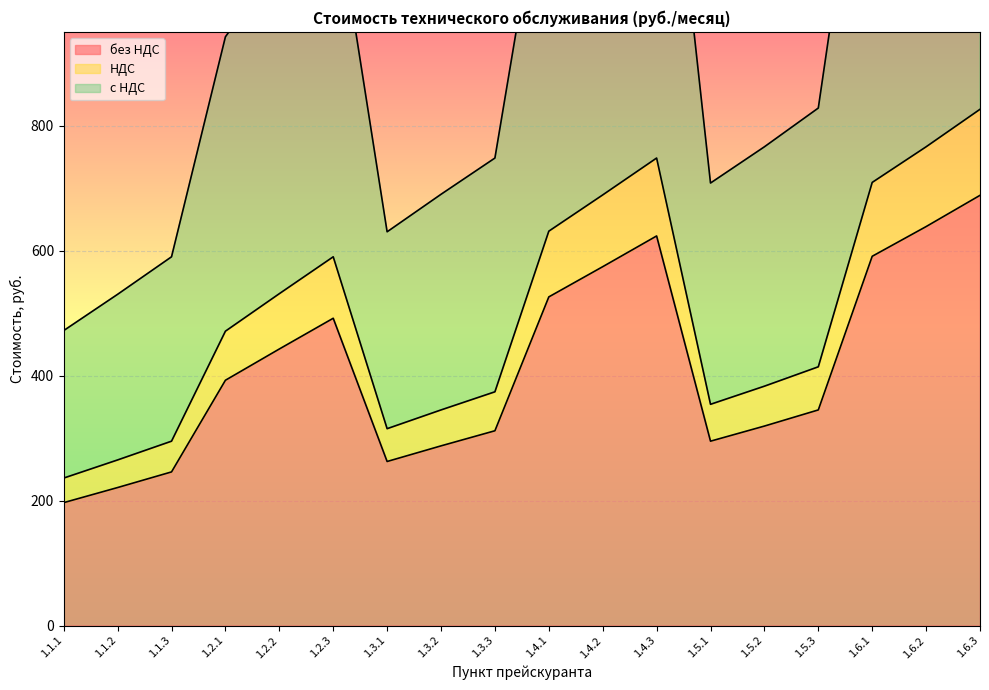

At which label does без НДС reach its minimum?

1.1.1